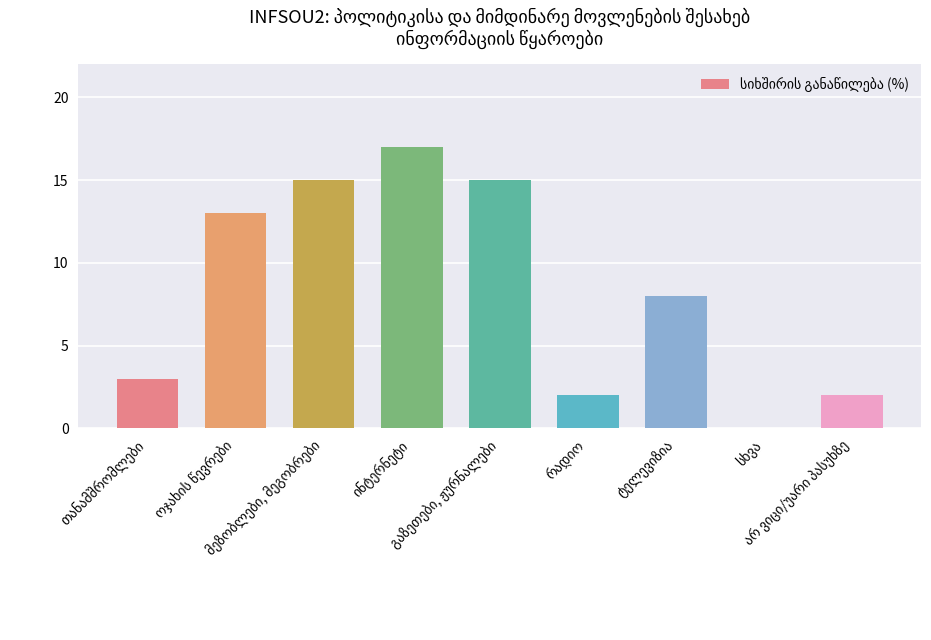

What is the maximum value shown in the chart?

17